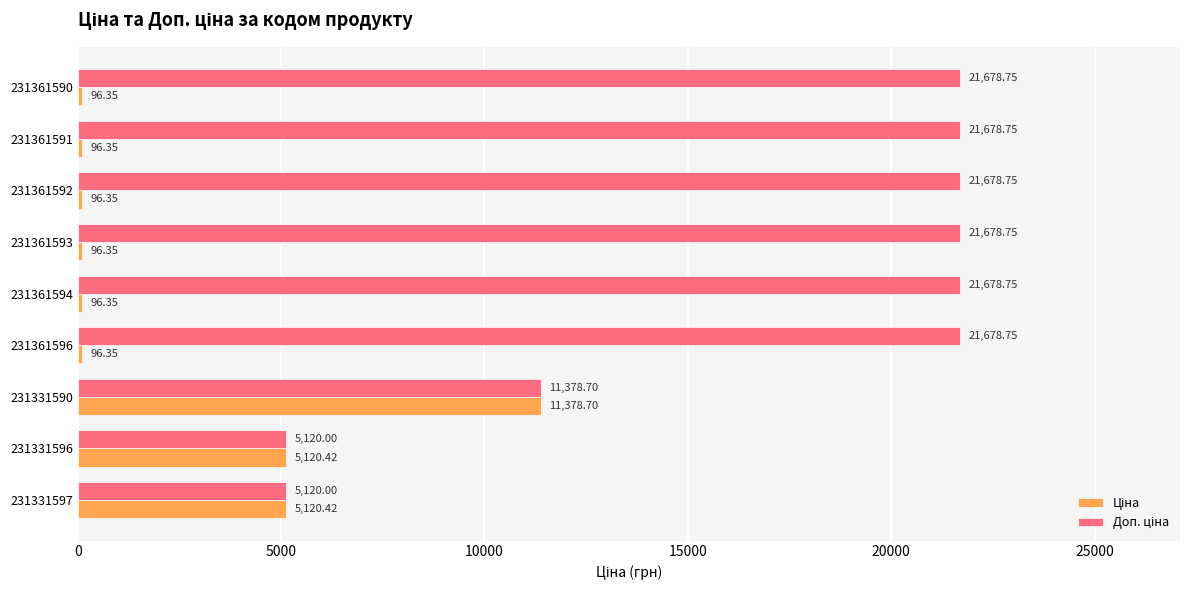

At how many categories does at least one series exceed 18619?

6